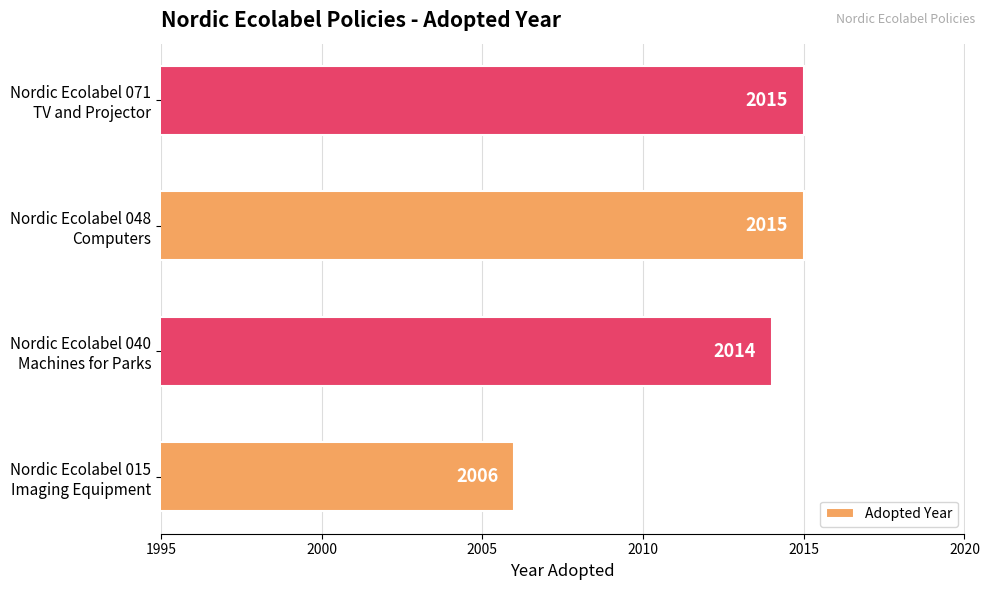

What is the greatest value displayed?

2015